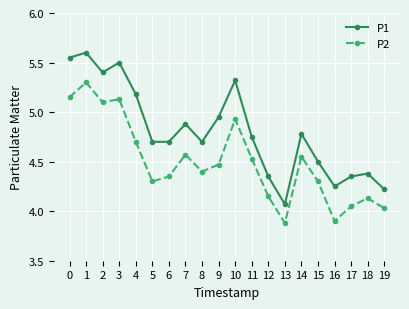

List the series in order of their peak value, highest first.

P1, P2